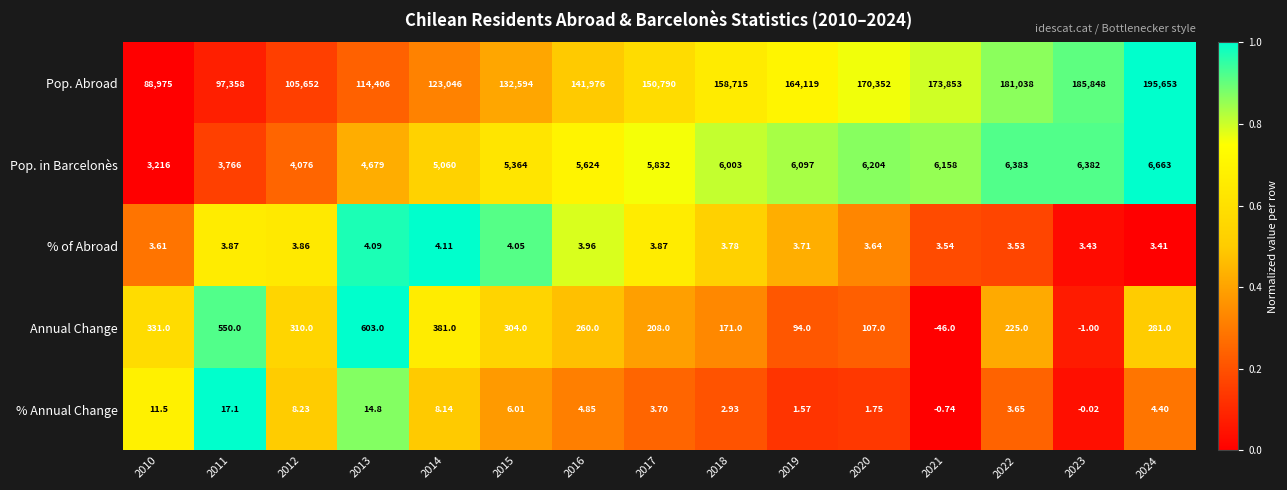

Which series has the largest total across all categories?

Pop. Abroad